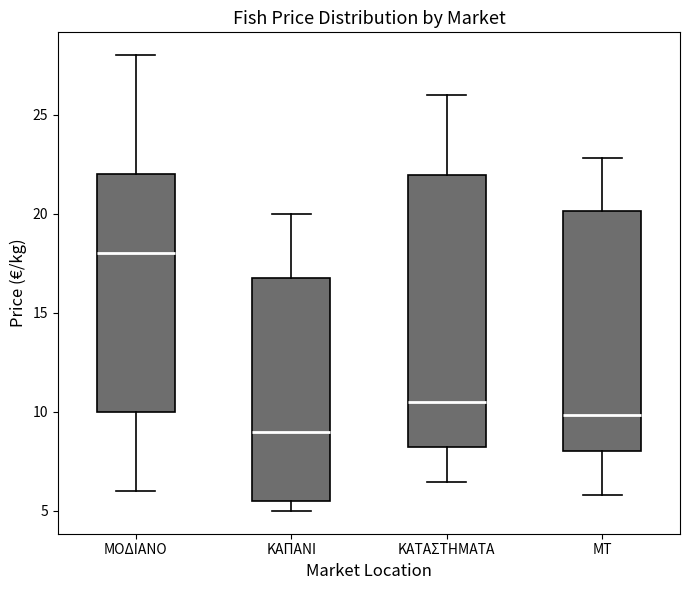

Which box is the tallest, from its lower edge to its upper edge?

ΚΑΤΑΣΤΗΜΑΤΑ